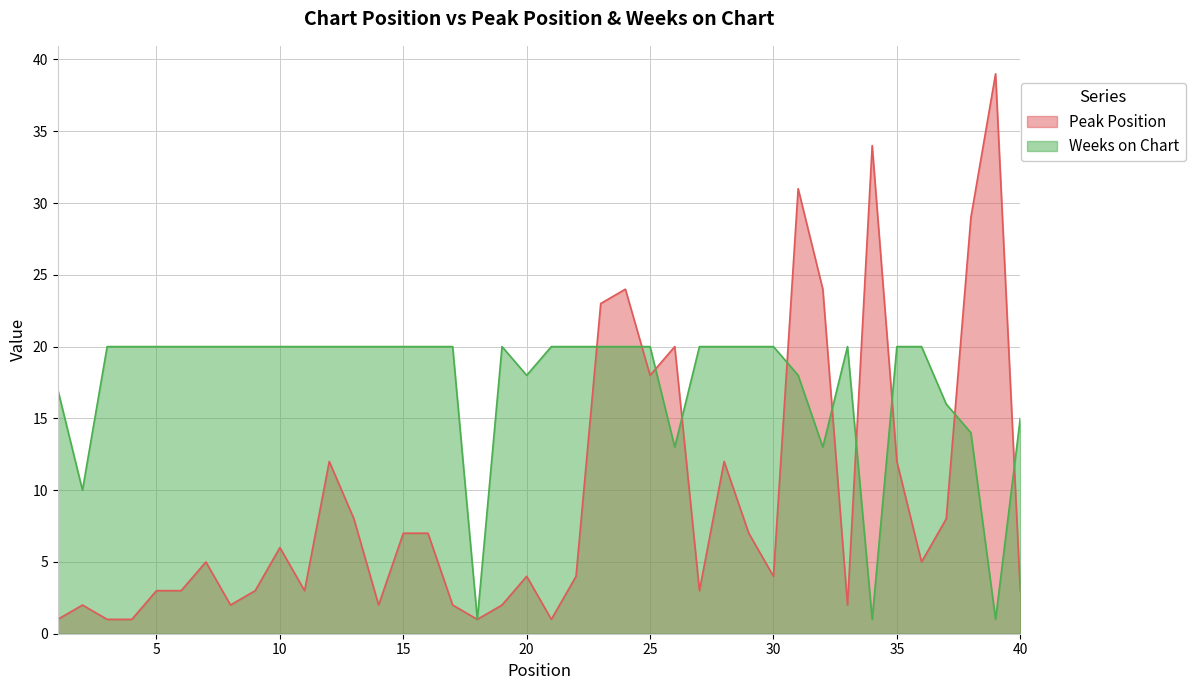

Between 10 and 15, which series saw the biggest shift?

Peak Position